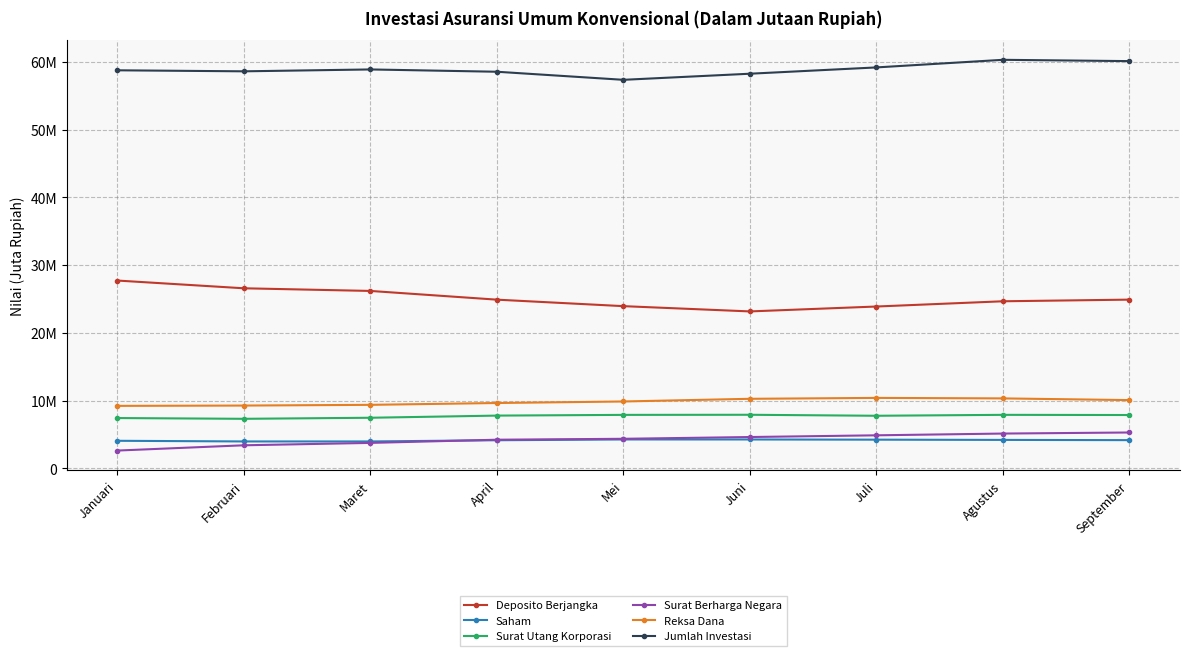

At which category is the sum across all series the highest?

Agustus